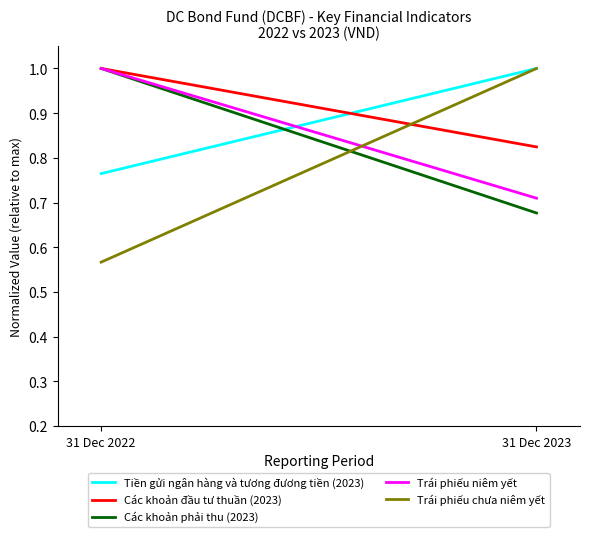

The Tiền gửi ngân hàng và tương đương tiền (2023) series shows 0.8 at 31 Dec 2022. True or false?

True